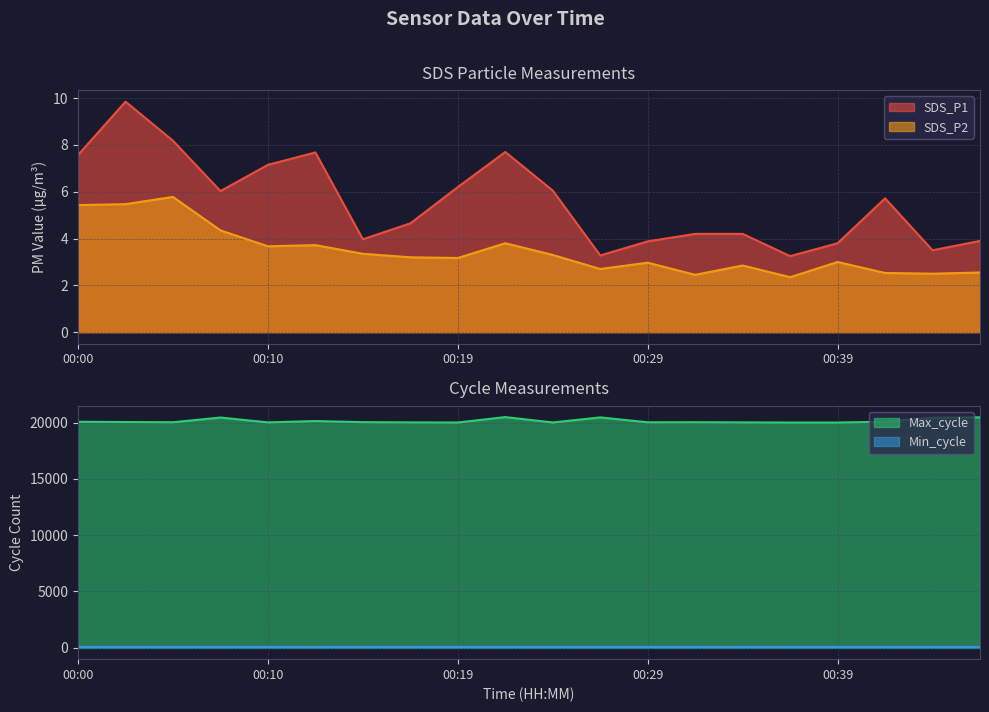

What is the lowest value of the SDS_P2 series?

2.4